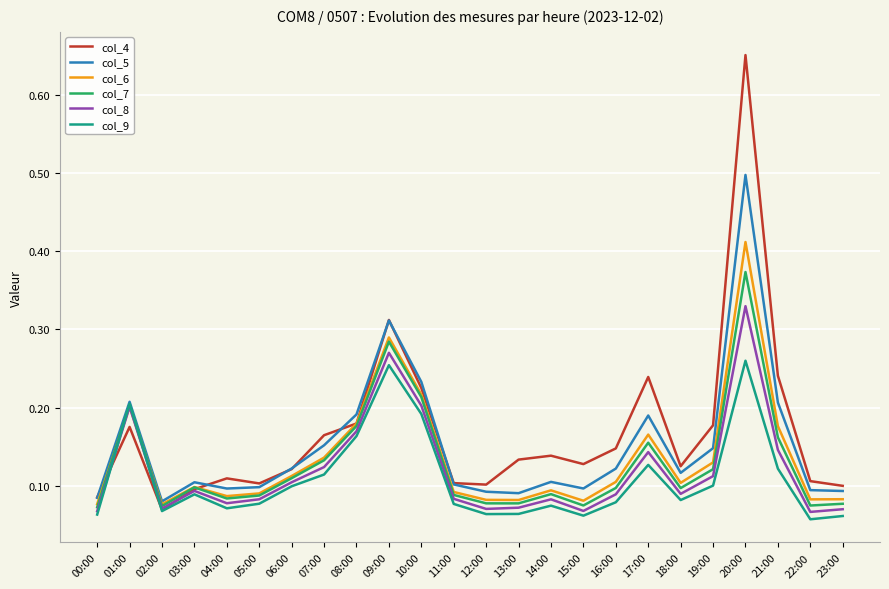

What are all the series names shown in the legend?

col_4, col_5, col_6, col_7, col_8, col_9